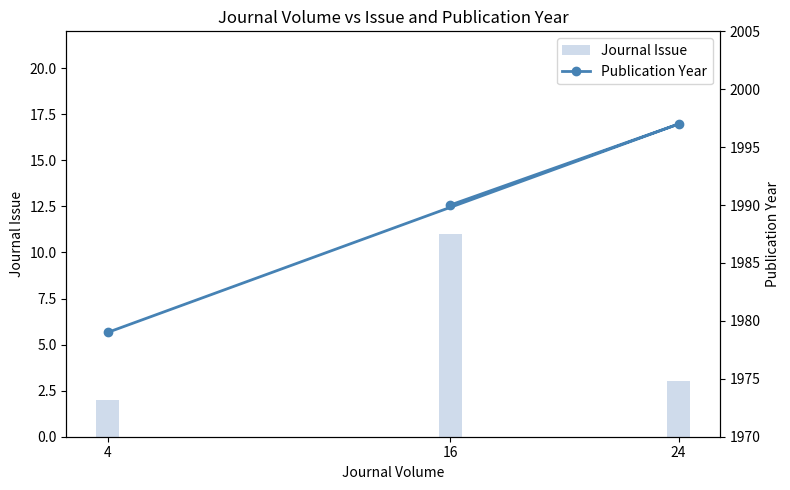

Is the value of Publication Year at 16 greater than the value of Journal Issue at 16?

Yes